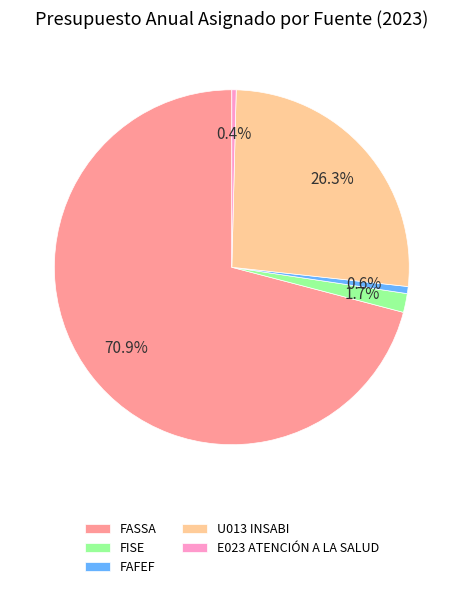

To the nearest percent, what percentage of the pie is FASSA?

71%